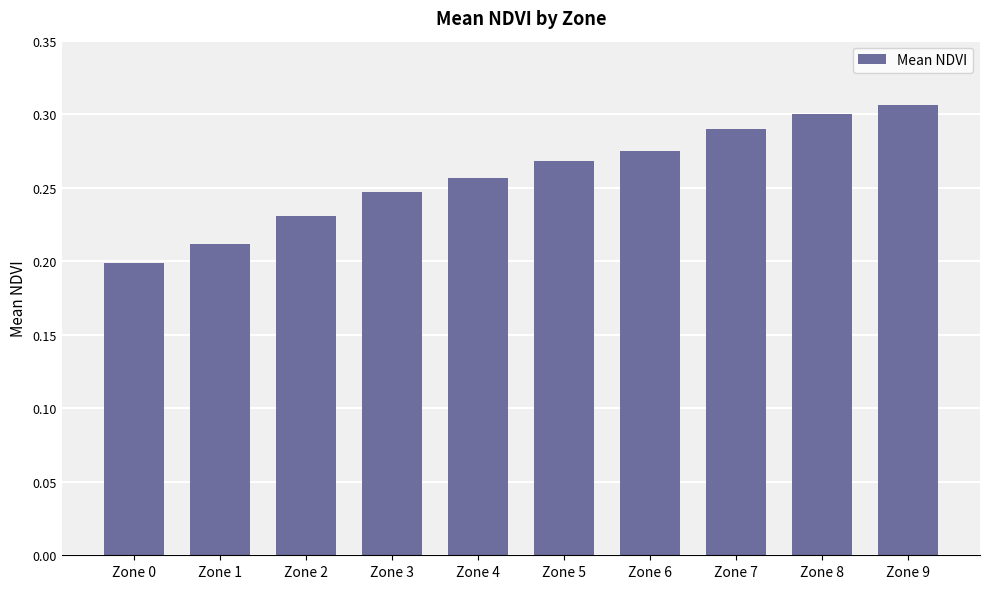

What is the sum of the values at Zone 5 and Zone 1?

0.5